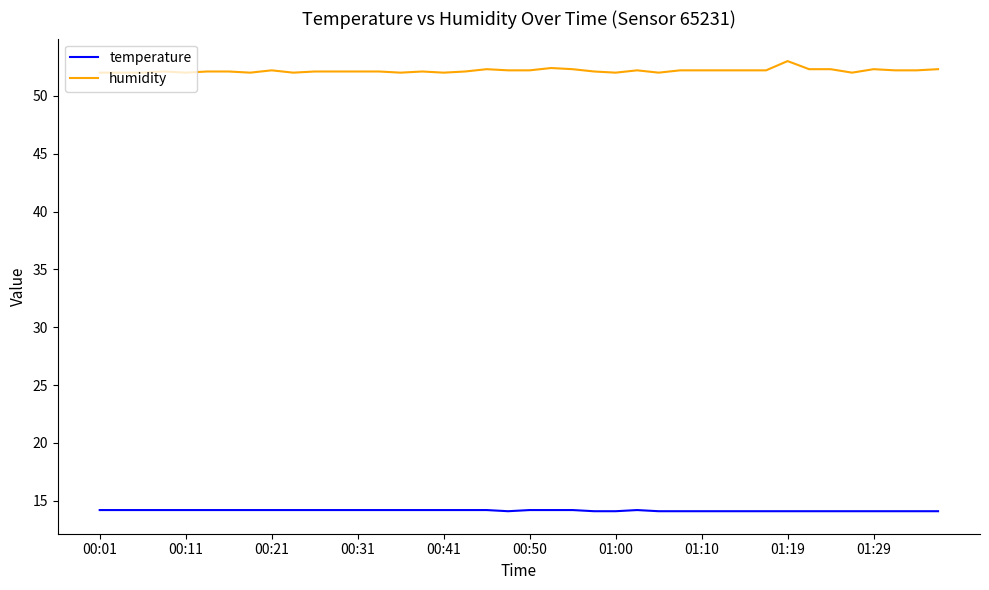

What is the difference between the maximum and minimum values in the humidity series?

1.0